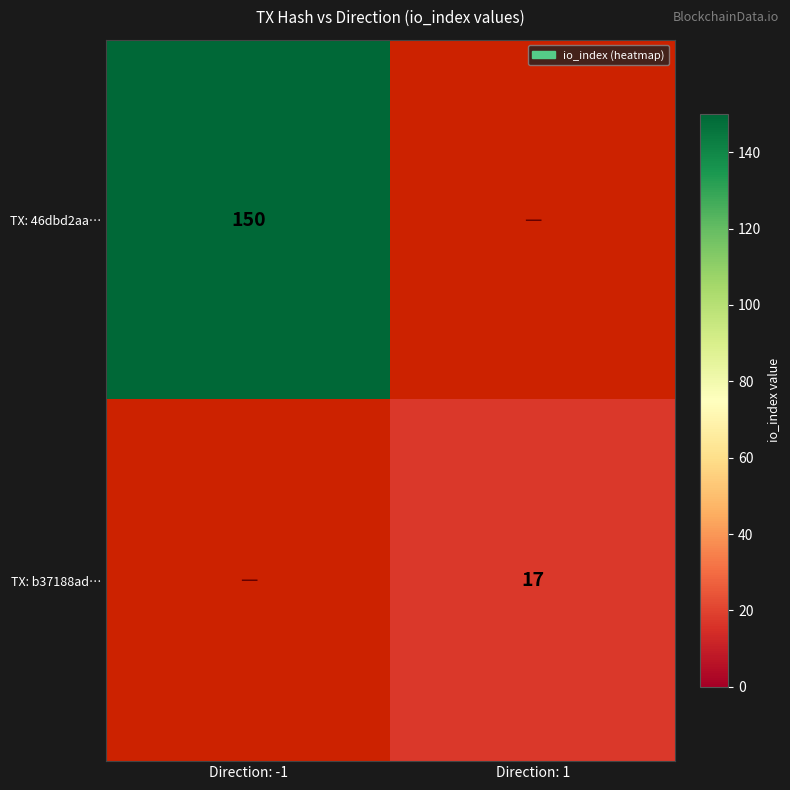

True or false: TX: 46dbd2aa… has a value of 232 at Direction: -1.

False